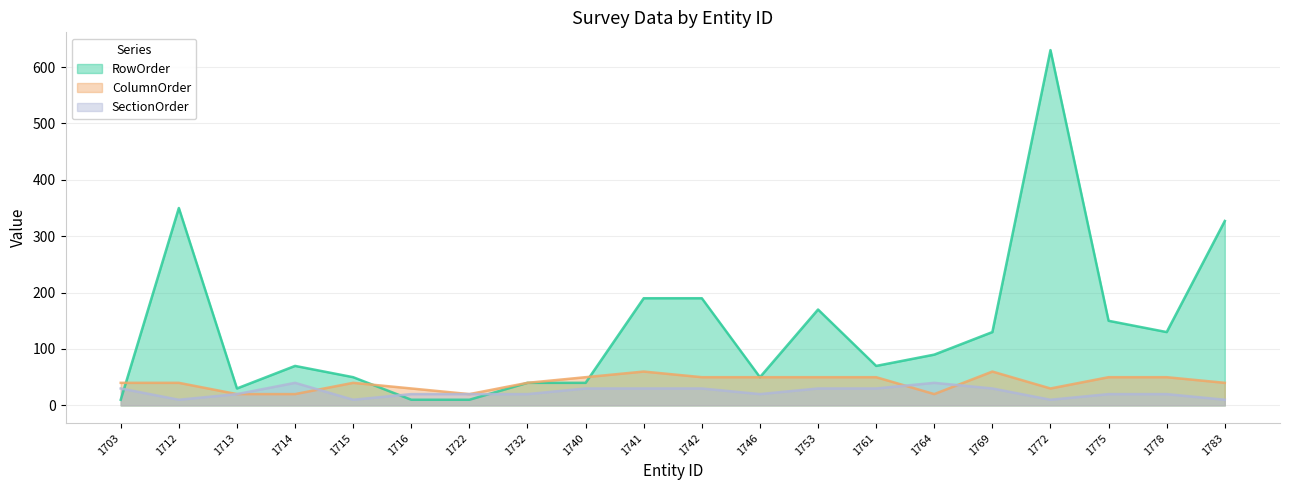

At which category is the sum across all series the highest?

1772